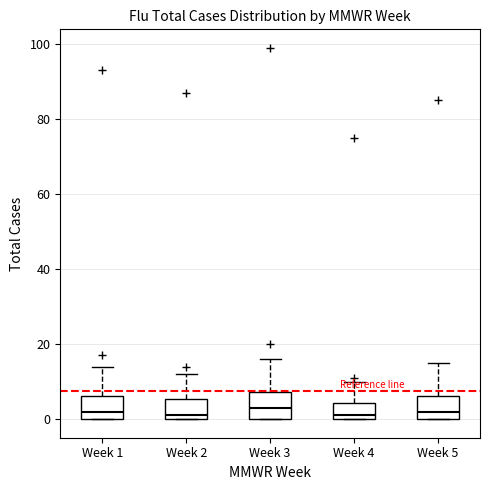

Reading left to right, transcribe this box plot: for each box, give where its median line is, the range the box spans, and where its two whiskers end, as read against the y-axis. The values are not printed on the chart, so give them approximately, as read against the axis.

Week 1: median 2, box 0 to 6, whiskers 0 to 14
Week 2: median 2, box 0 to 6, whiskers 0 to 12
Week 3: median 4, box 0 to 8, whiskers 0 to 16
Week 4: median 2, box 0 to 4, whiskers 0 to 10
Week 5: median 2, box 0 to 6, whiskers 0 to 16